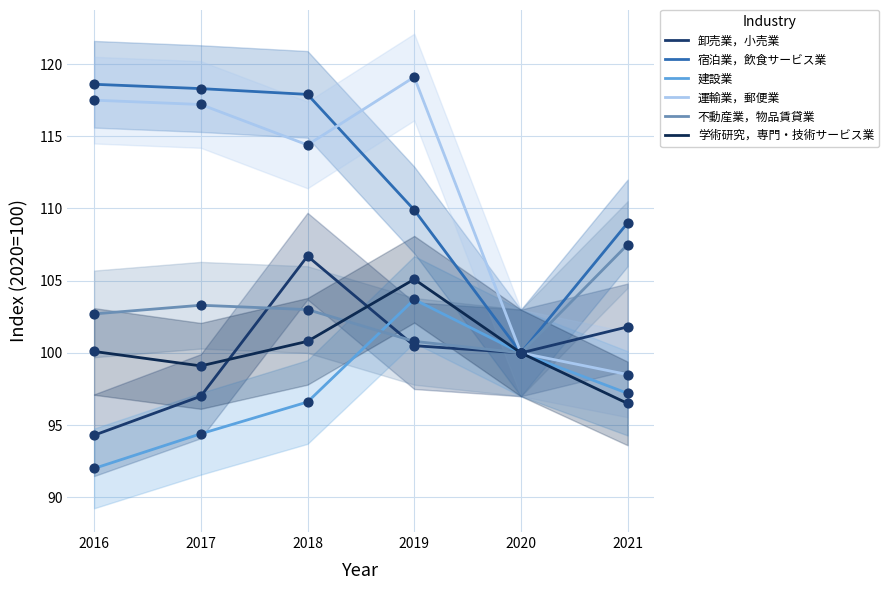

At how many categories does at least one series exceed 112?

4